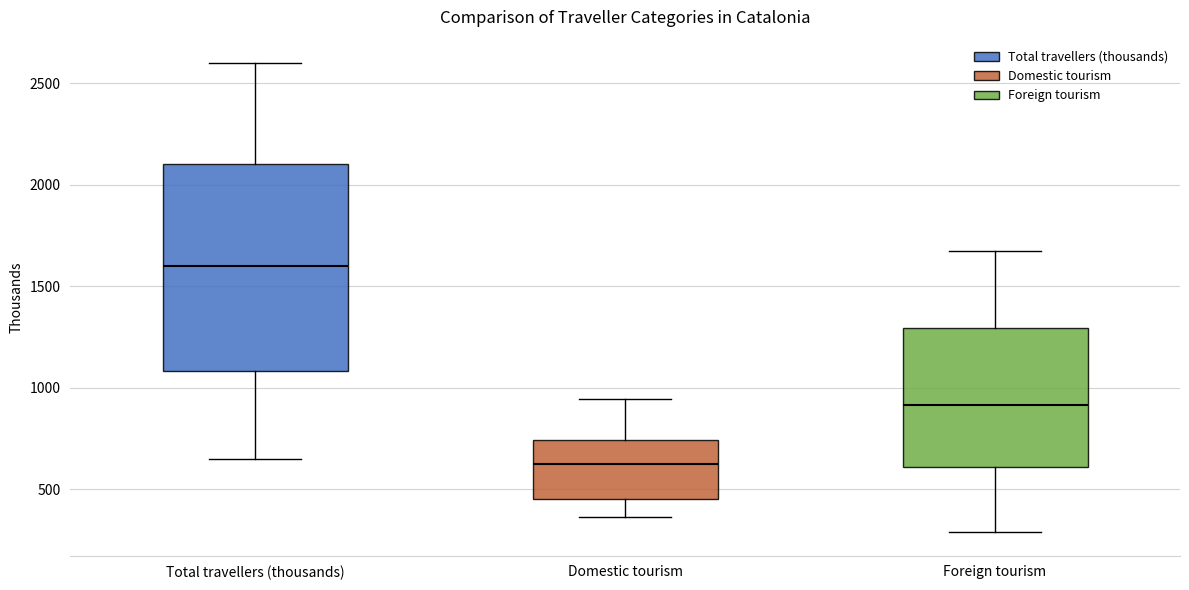

Which box is the tallest, from its lower edge to its upper edge?

Total travellers (thousands)